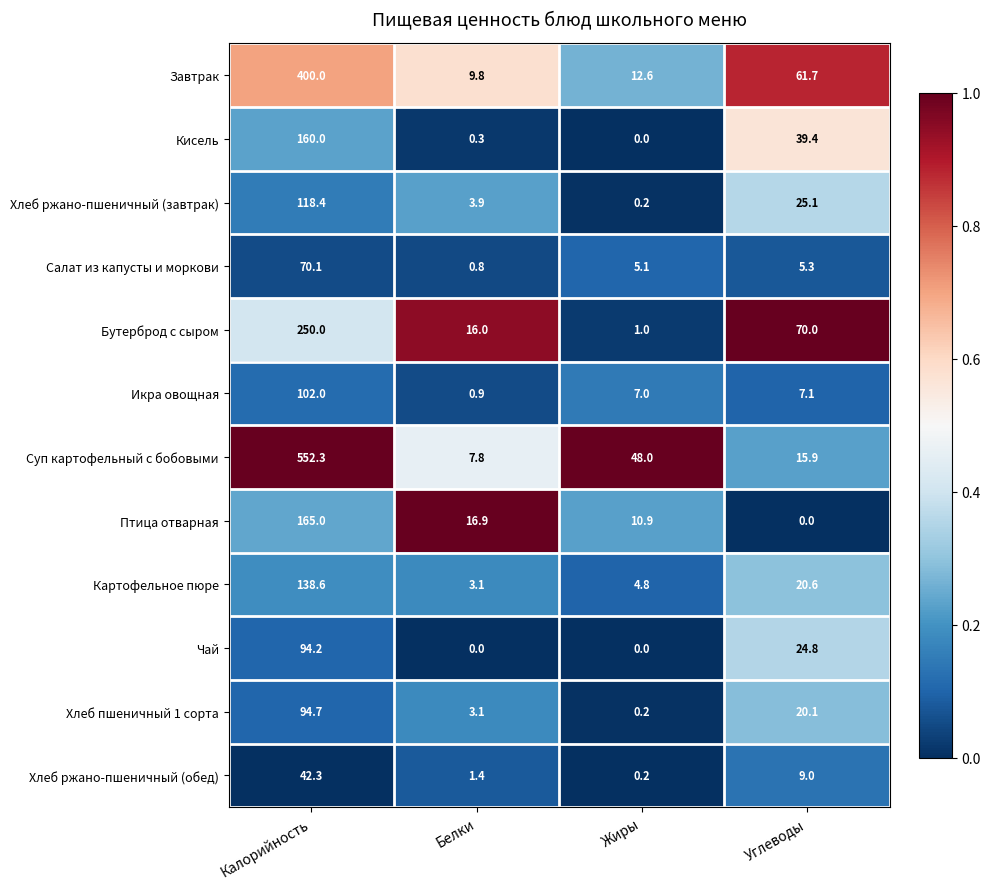

Is it true that Икра овощная equals 1.4 at Белки?

False